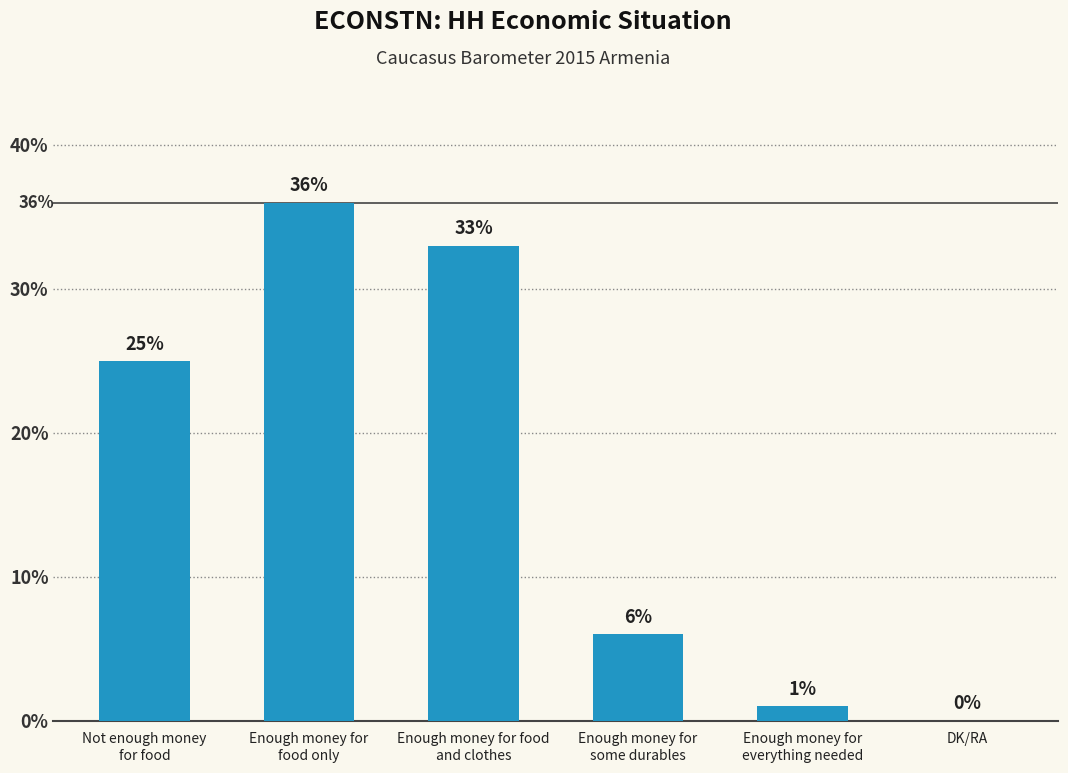

What is the greatest value displayed?

36